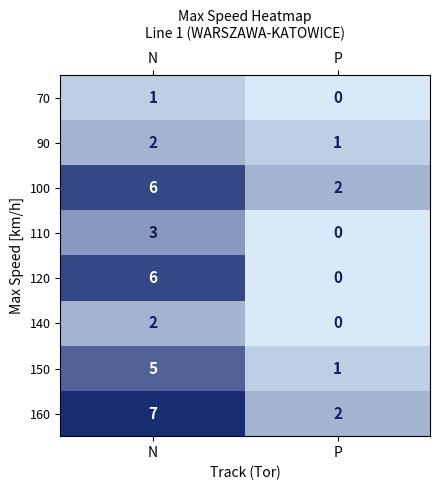

What is the sum of all 150 values?

6